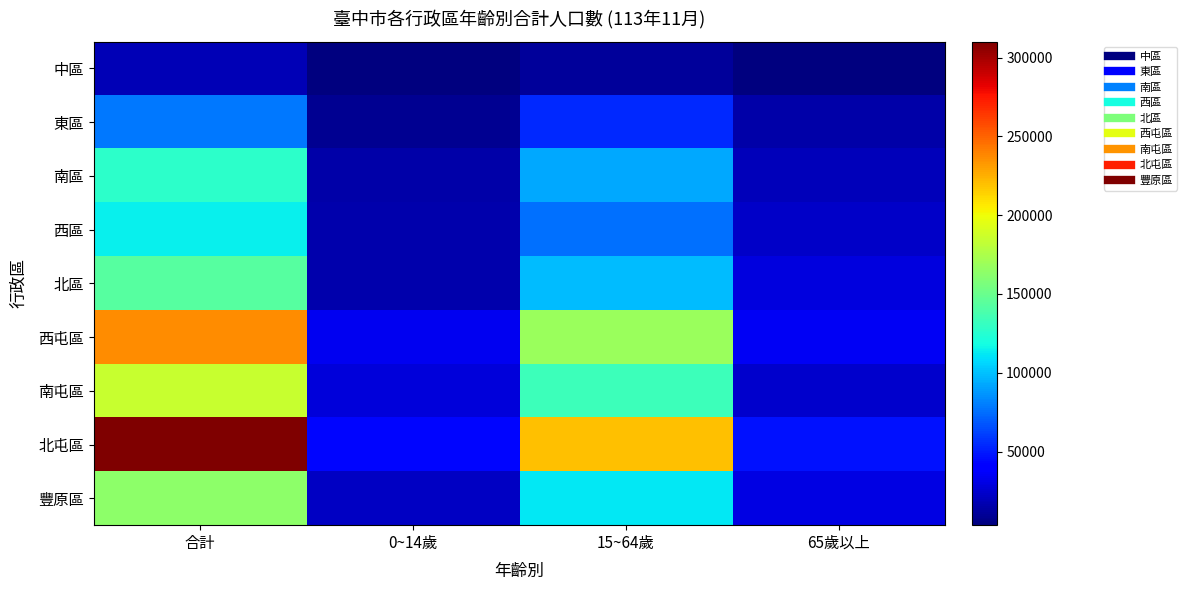

Rank the series at 0~14歲 from lowest to highest value.

中區, 東區, 南區, 北區, 西區, 豐原區, 南屯區, 西屯區, 北屯區